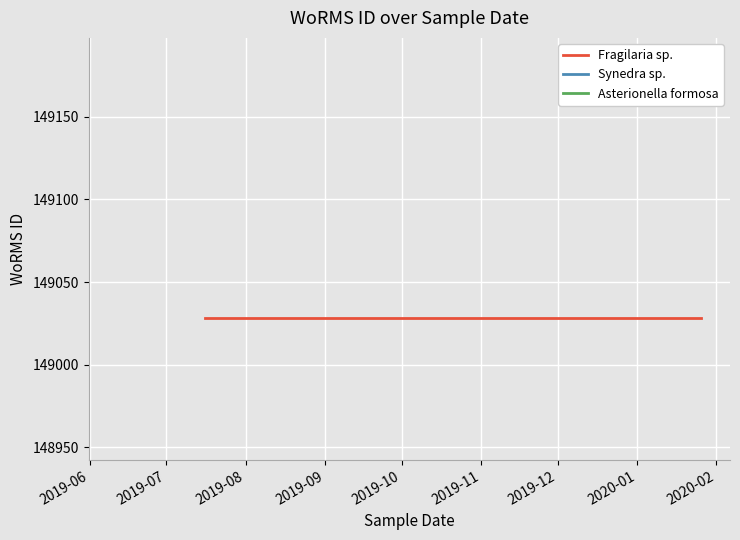

What is the difference between the highest and lowest values at 2019-07?

158